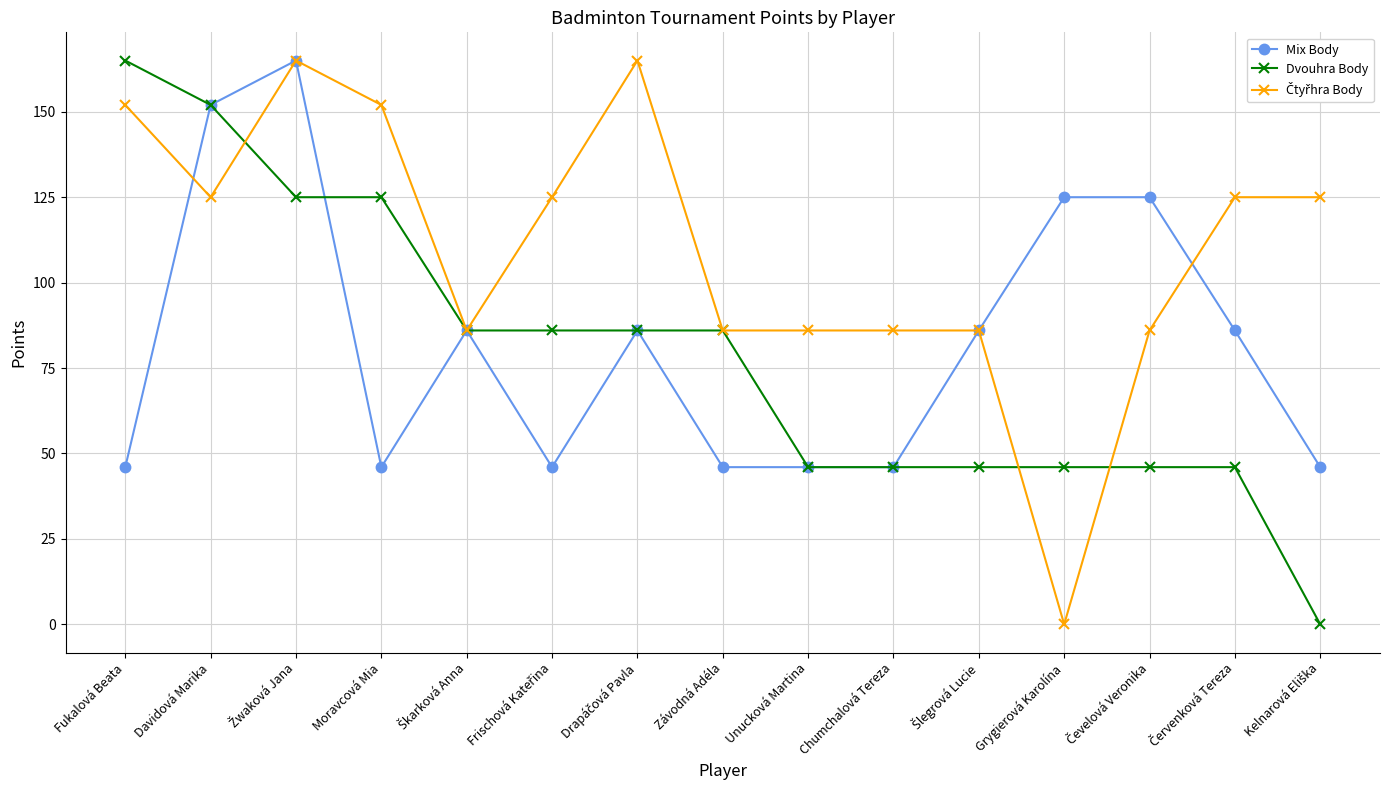

What is the maximum value shown in the chart?

165